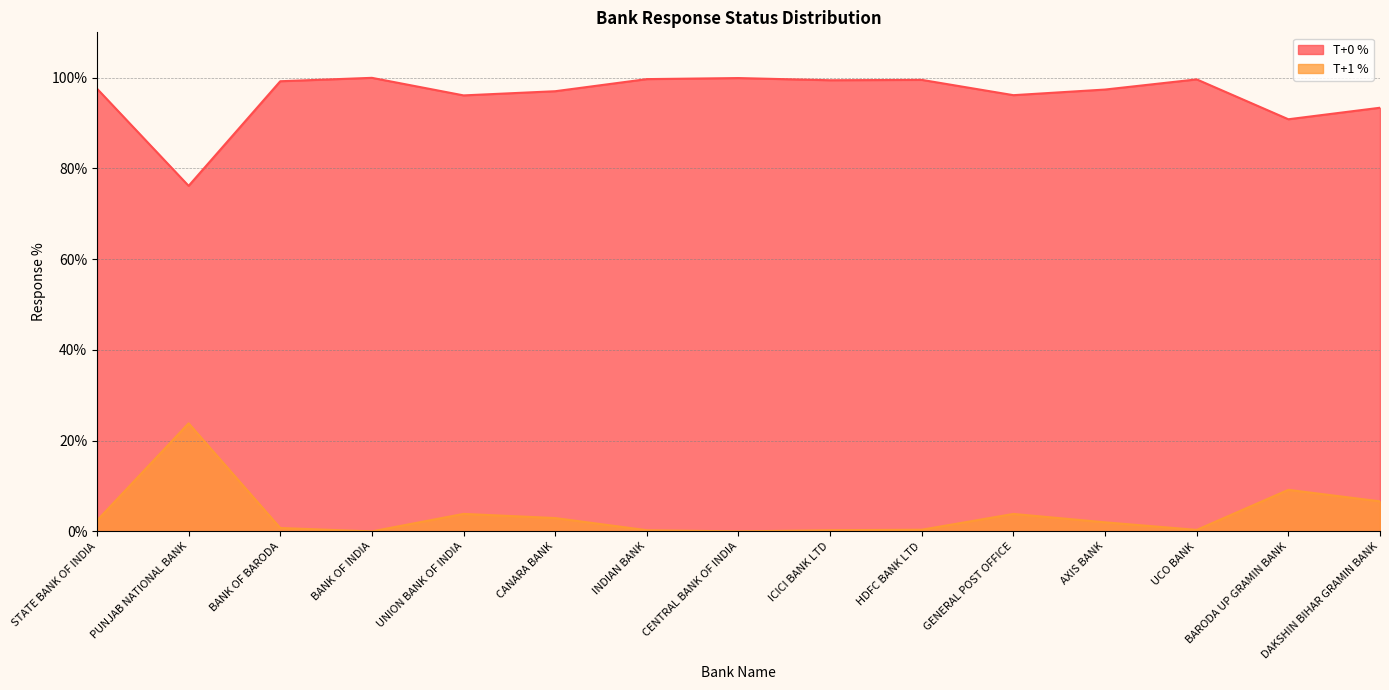

How many lines are shown in the chart?

2